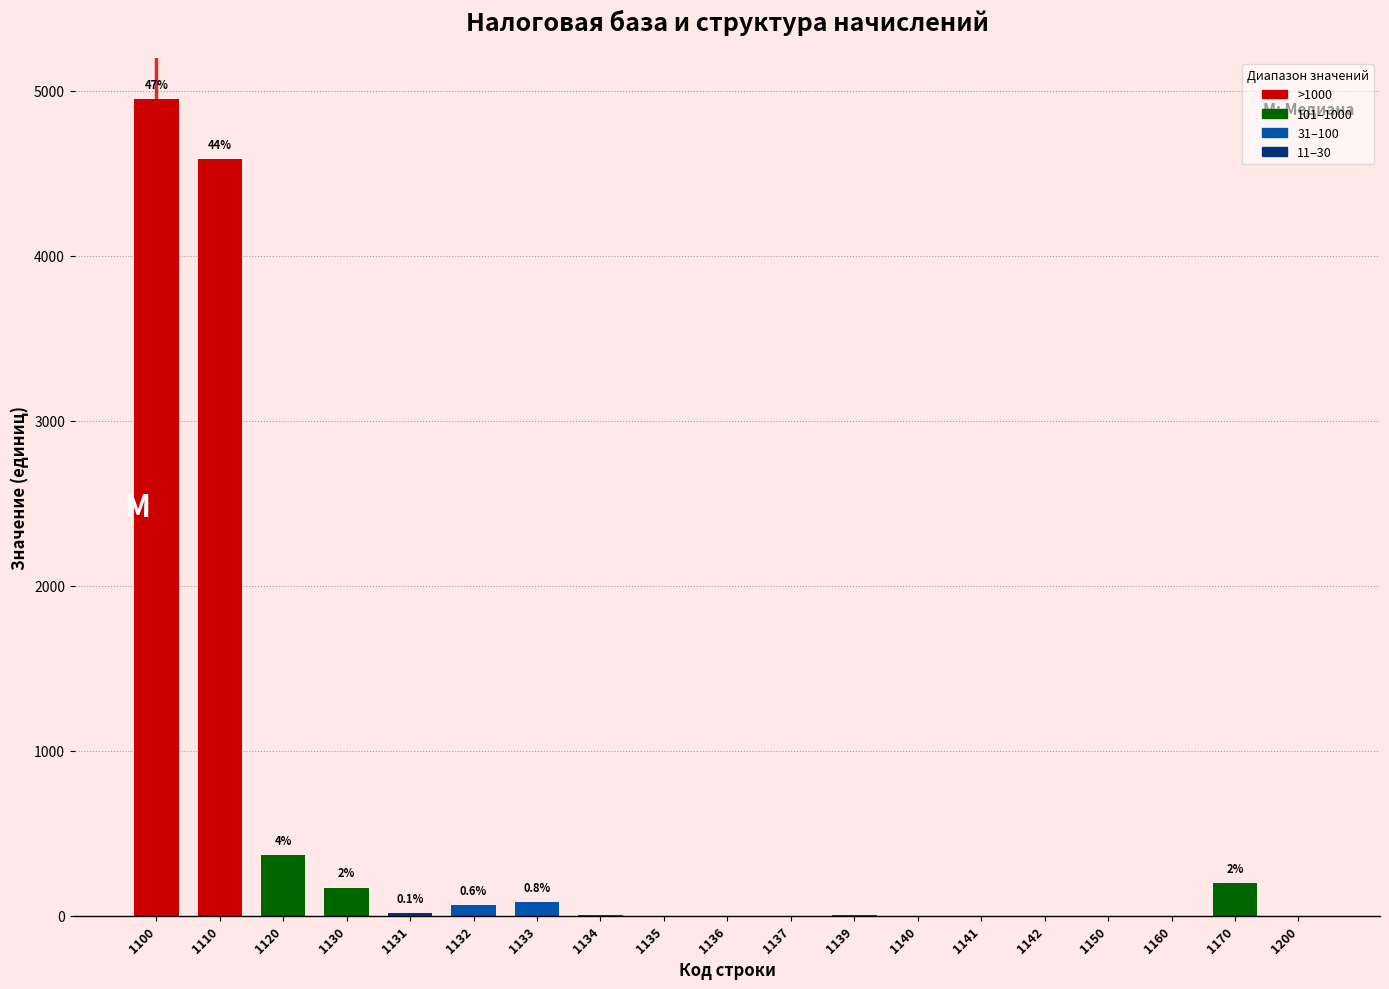

Which has a higher value, 1100 or 1200?

1100